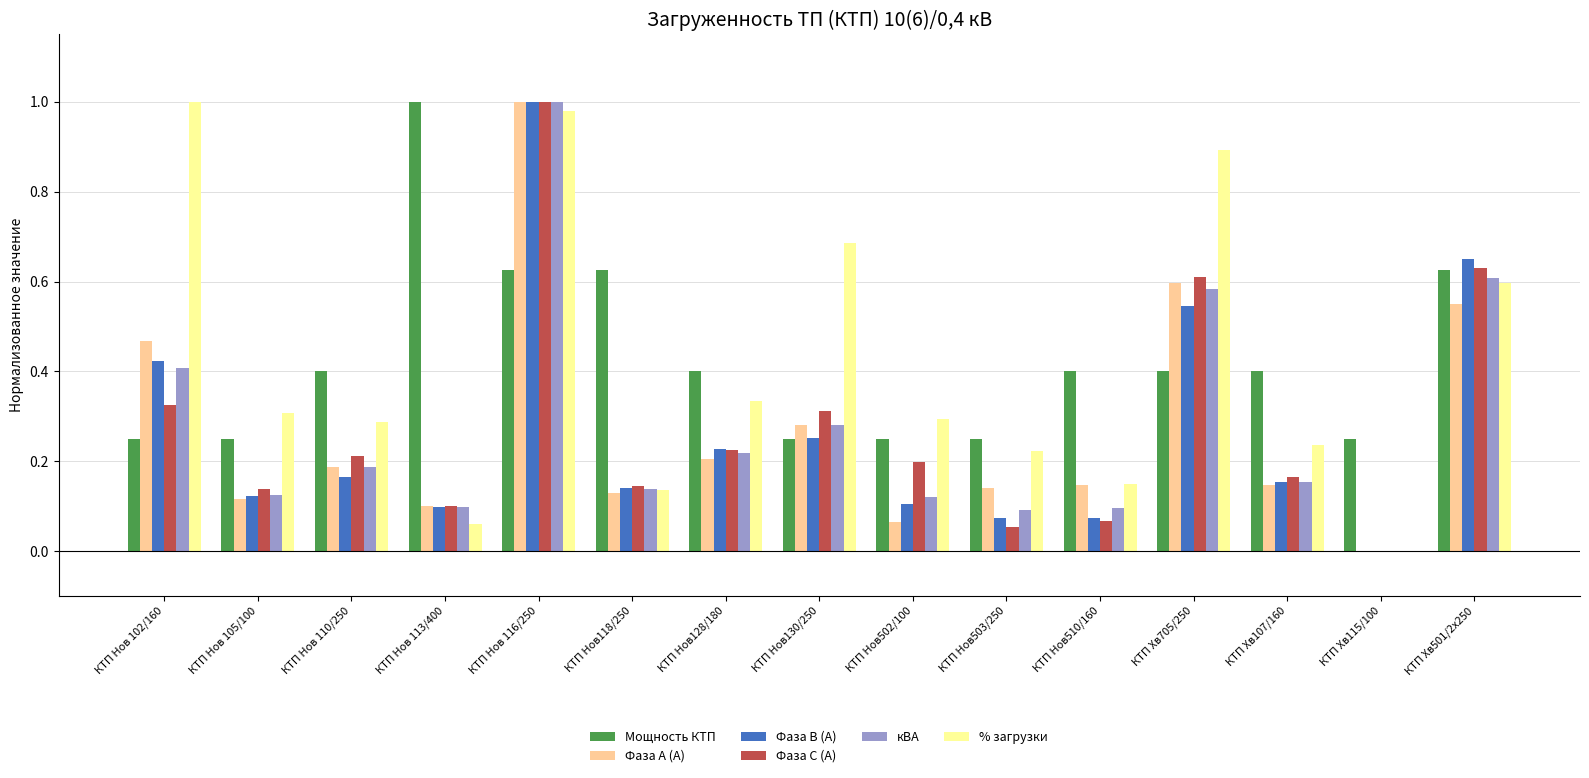

At which label does Фаза А (А) reach its peak?

КТП Нов 116/250